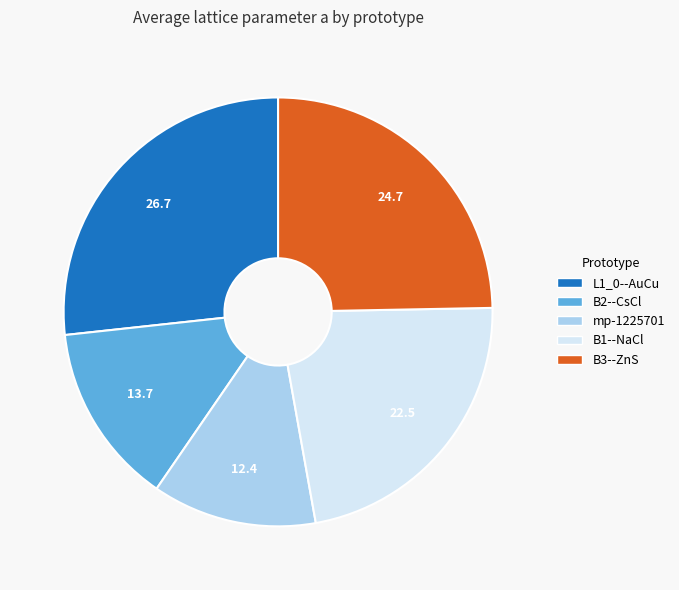

Is it true that B2--CsCl is 14% of the pie?

True